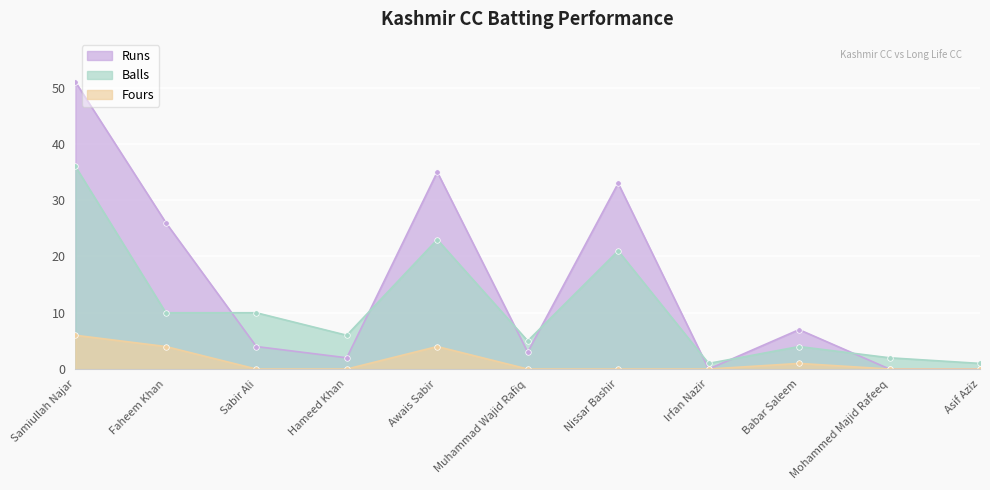

What is the difference between the highest and lowest values at Irfan Nazir?

1